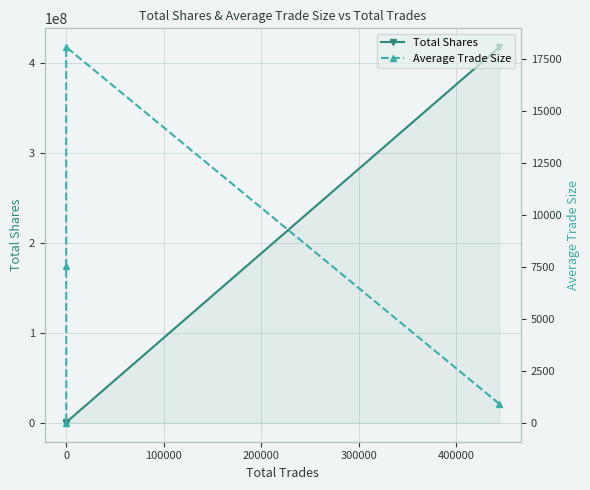

What is the highest value of the Total Shares series?

418007773